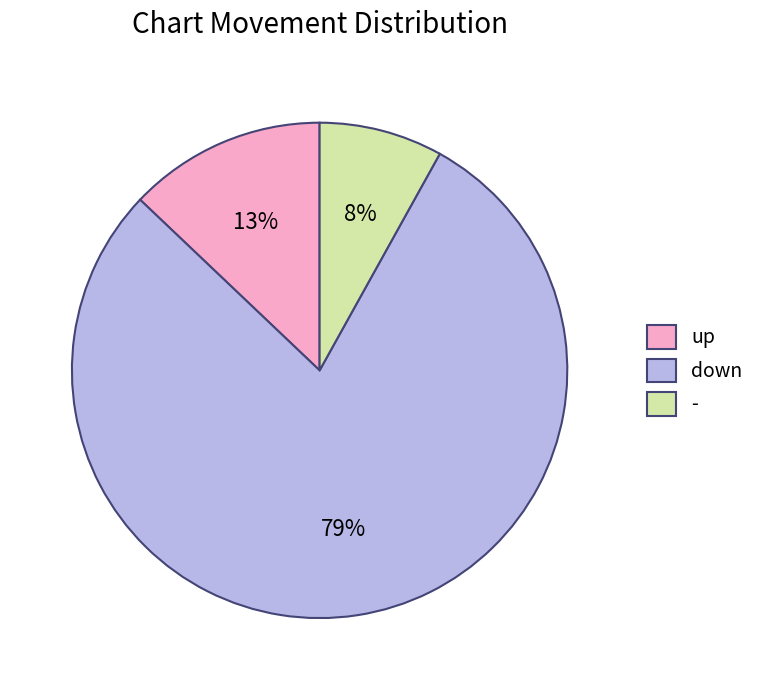

To the nearest percent, what is the average slice percentage?

33%